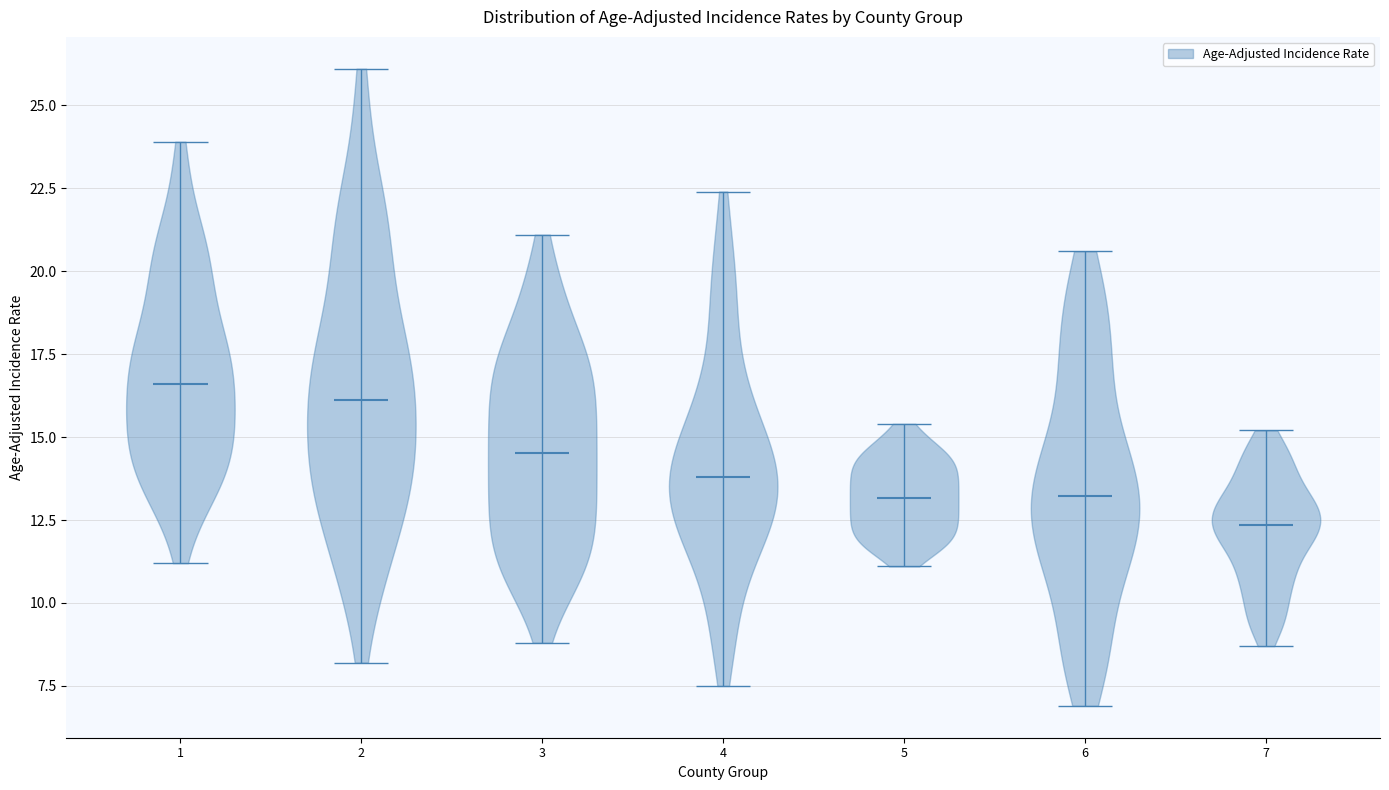

Reading left to right, read every violin against the y-axis: where its median line is, and the lowest and highest points it reaches. The values are not printed on the chart, so give them approximately, as read against the axis.

1: median line 16.5, lowest point 11.0, highest point 24.0
2: median line 16.0, lowest point 8.0, highest point 26.0
3: median line 14.5, lowest point 9.0, highest point 21.0
4: median line 14.0, lowest point 7.5, highest point 22.5
5: median line 13.0, lowest point 11.0, highest point 15.5
6: median line 13.0, lowest point 7.0, highest point 20.5
7: median line 12.5, lowest point 8.5, highest point 15.0